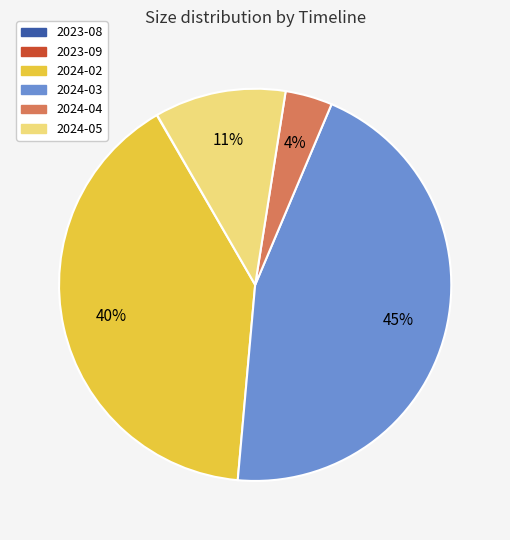

Is there any slice that represents more than half of the pie?

No